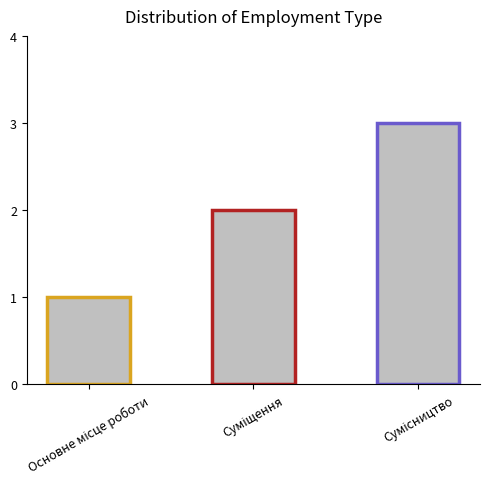

Reading left to right, extract all data points from this chart.

1	2	3